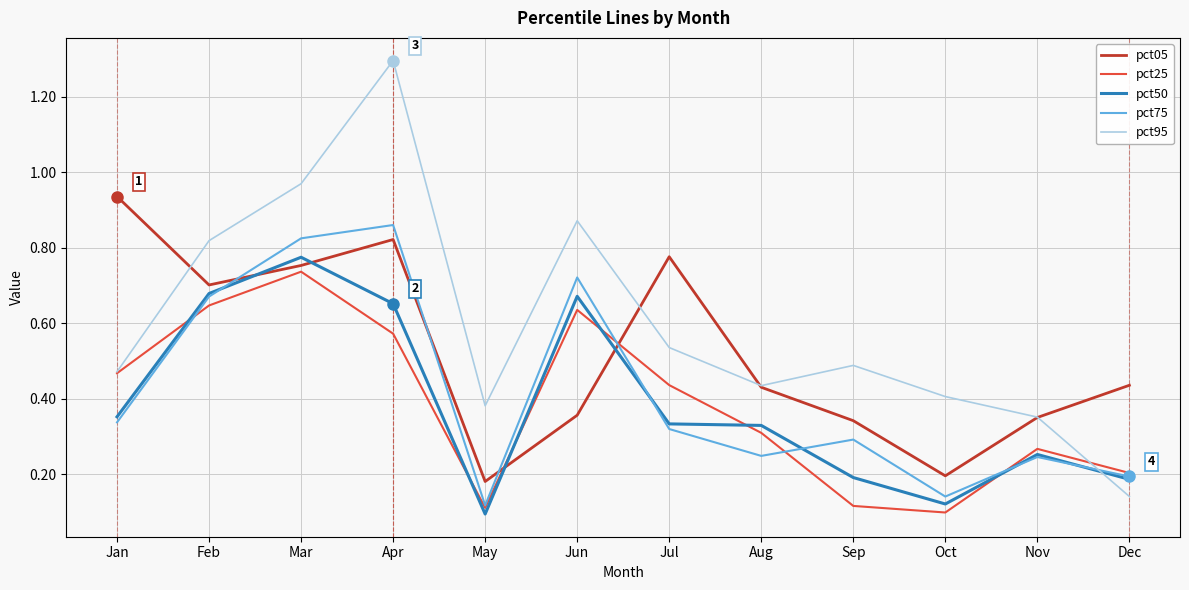

Which series has the widest spread of values?

pct95